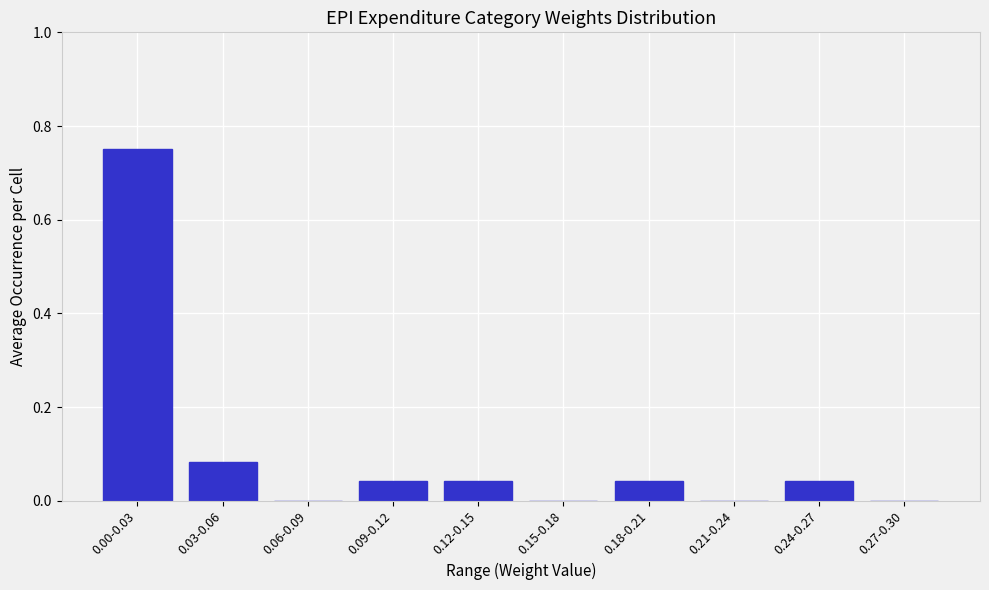

What is the change in value from 0.00-0.03 to 0.24-0.27?

-0.7